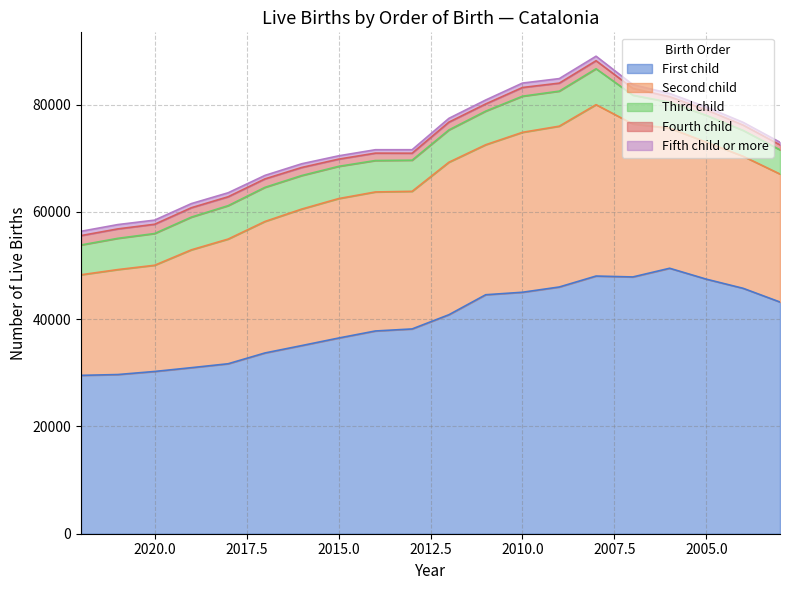

What is the difference between the second highest and second lowest values in the Third child series?

1879